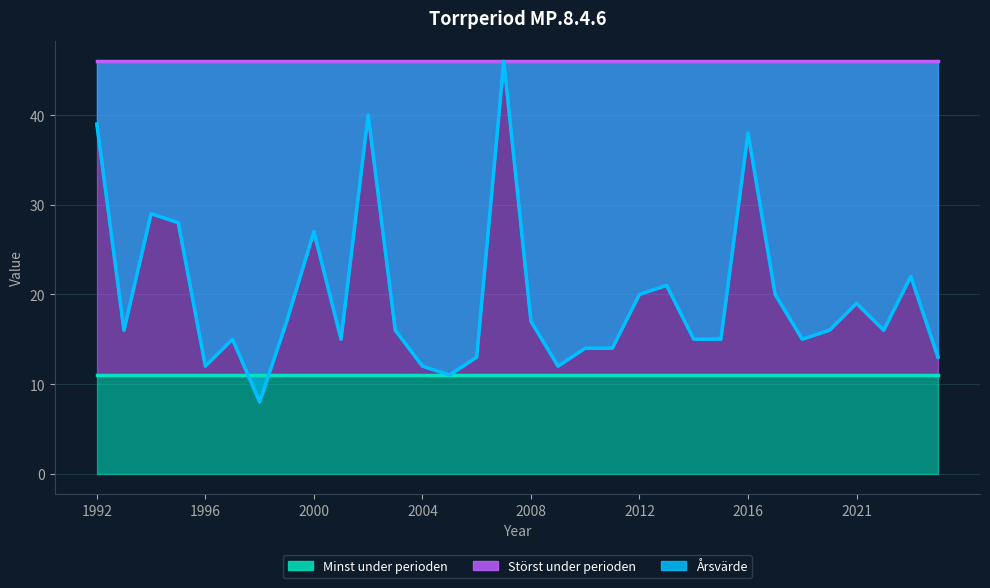

At which label does Minst under perioden reach its peak?

1992